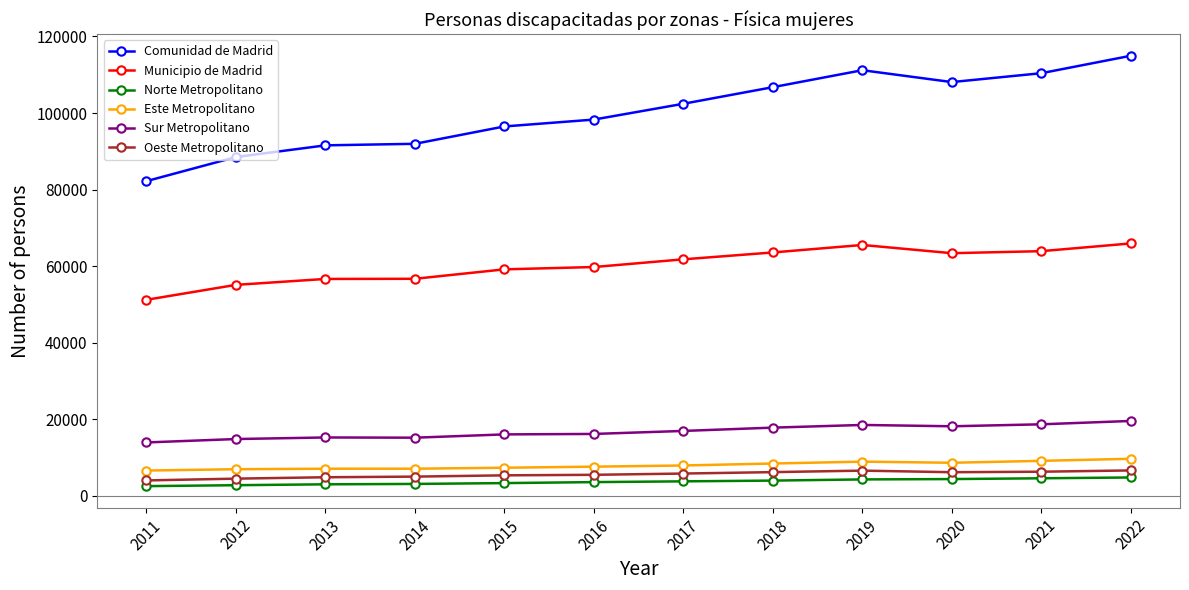

What is the difference between the maximum and minimum values in the Municipio de Madrid series?

14727